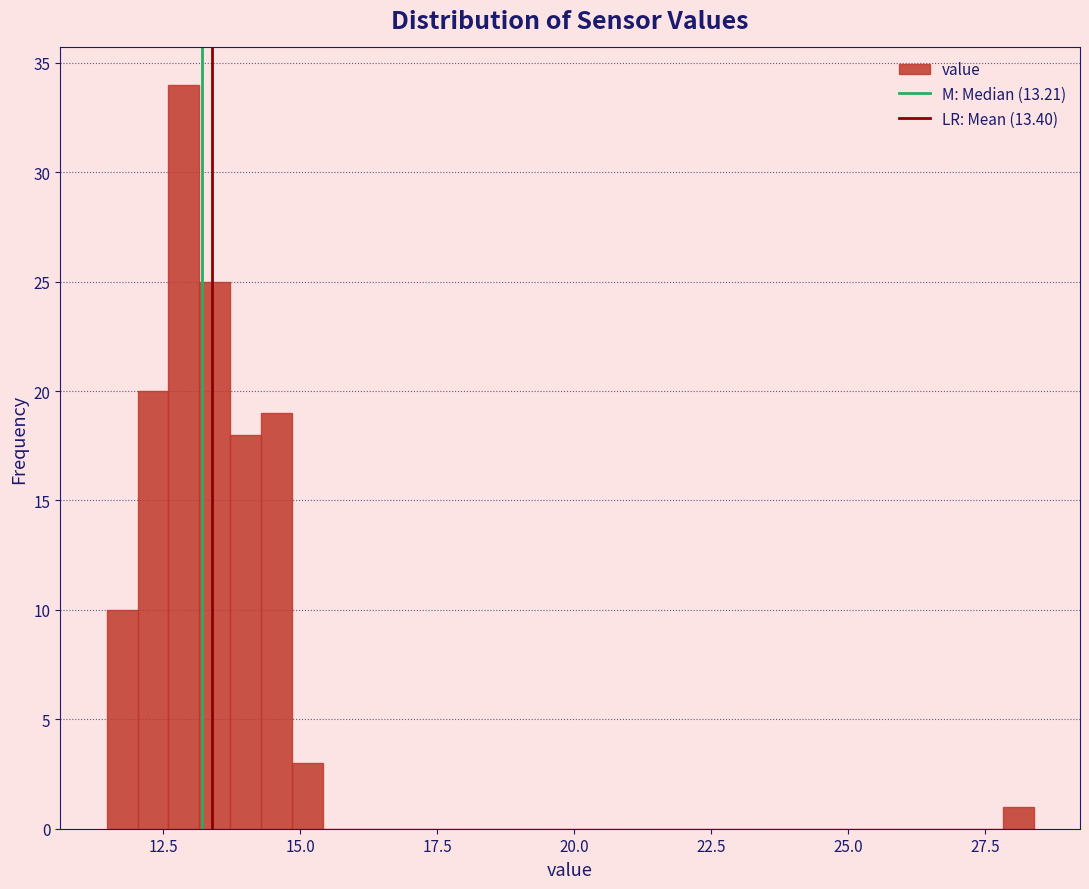

Around what value on the x-axis is the tallest bar? Give the approximate position of its centre, as read against the axis.

13.0